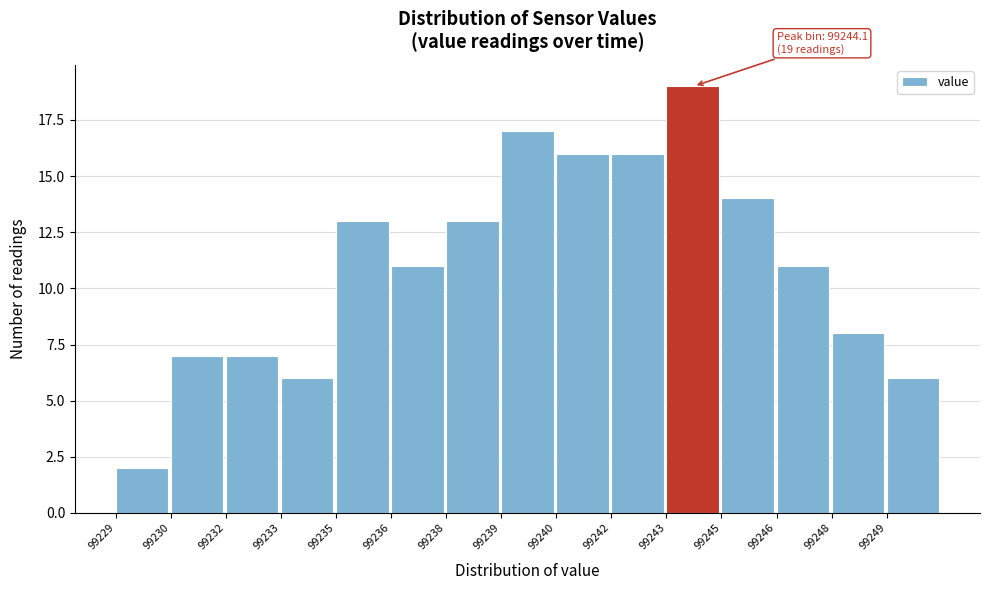

Reading right to left, transcribe all the data shown in this chart.

99249=6	99248=8	99246=11	99245=14	99243=19	99242=16	99240=16	99239=17	99238=13	99236=11	99235=13	99233=6	99232=7	99230=7	99229=2